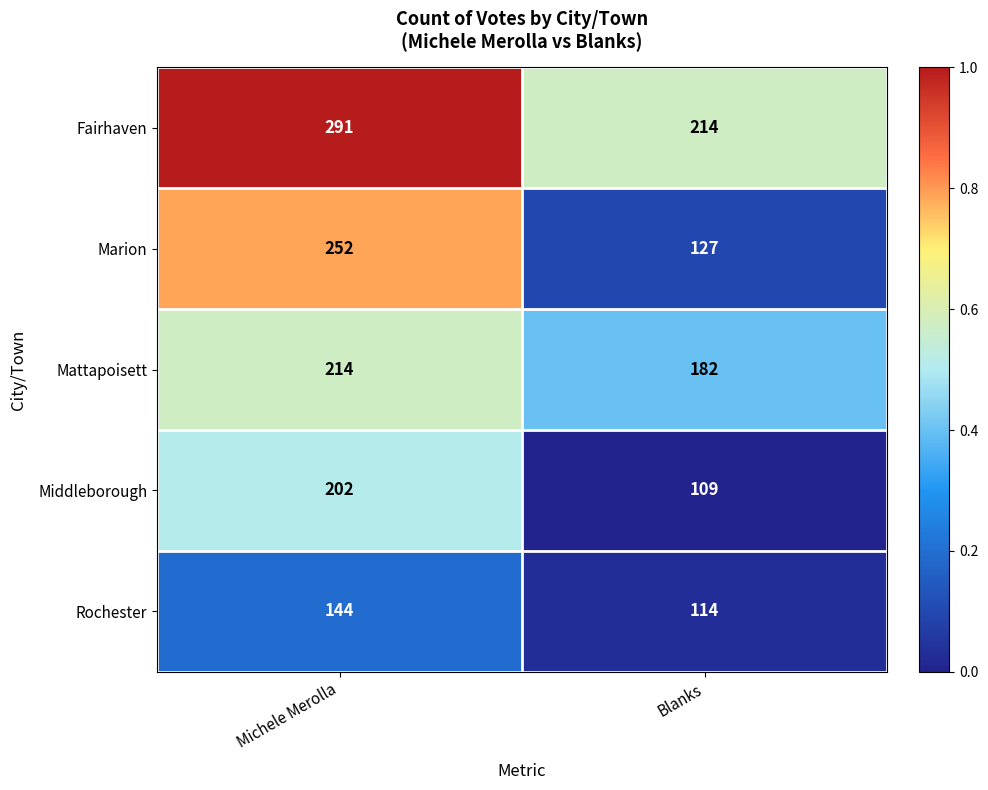

How many series are shown in this chart?

5